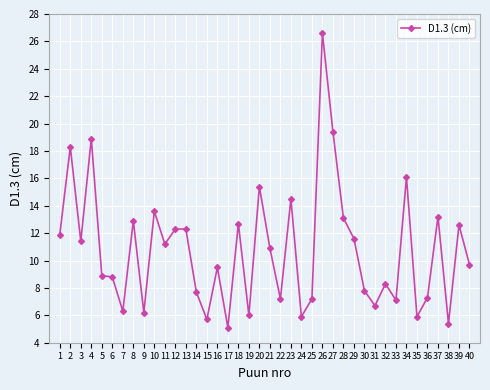

Approximately how many times larger is the value at 26 compared to 15?

4.7